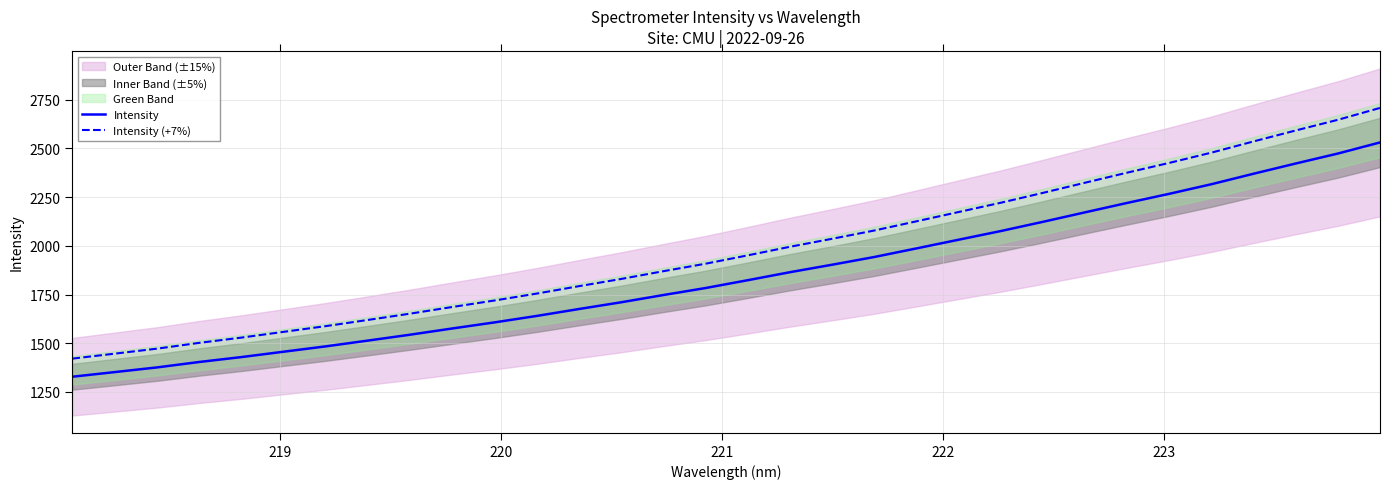

What is the lowest value of the Intensity (+7%) series?

1421.1